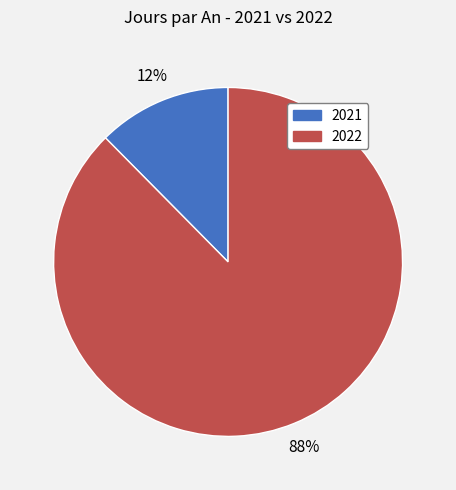

Which slice represents more than half of the pie?

2022